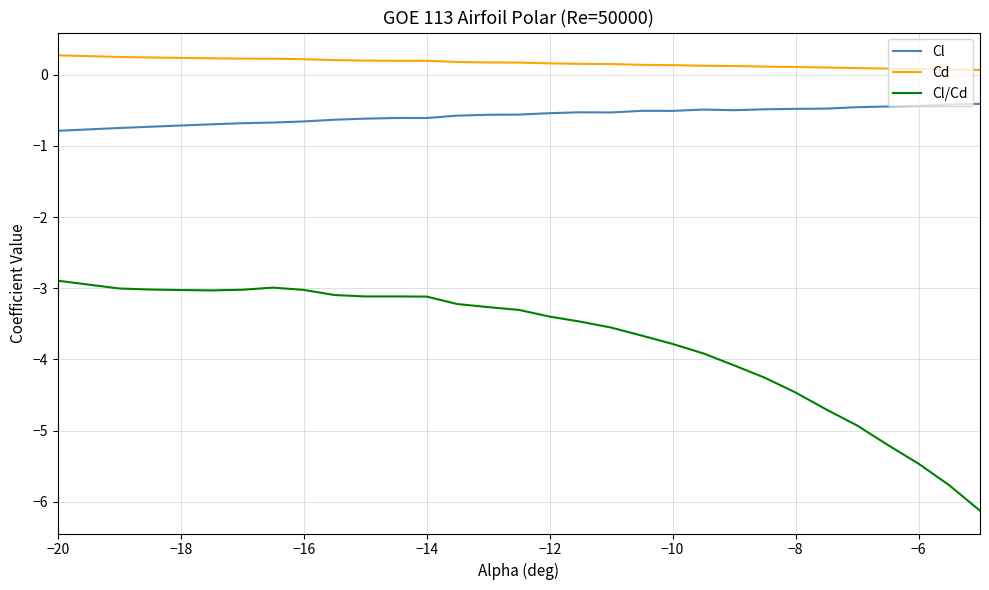

Which series has the widest spread of values?

Cl/Cd